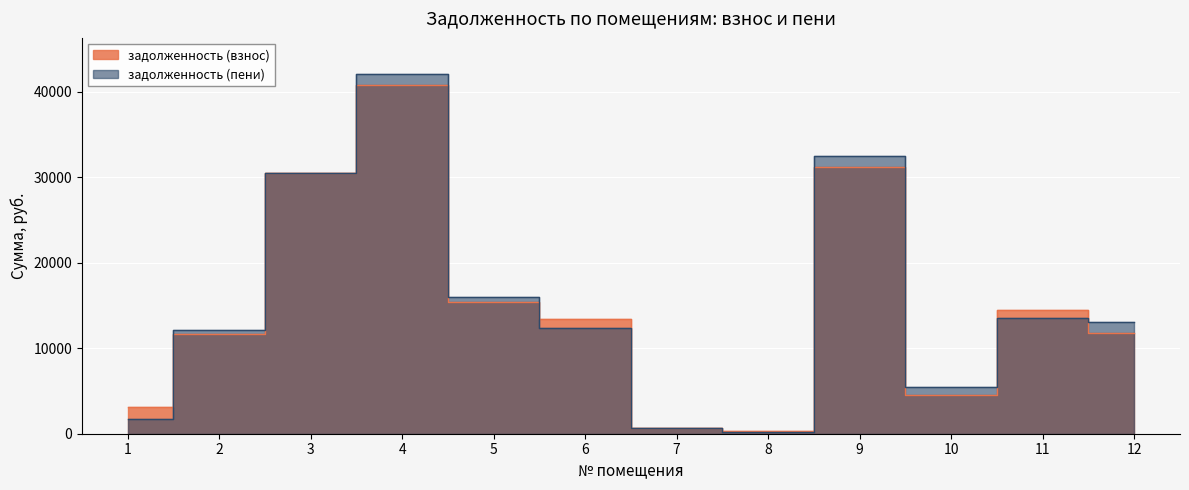

The value of задолженность (взнос) at 9 is 54701.7. True or false?

False